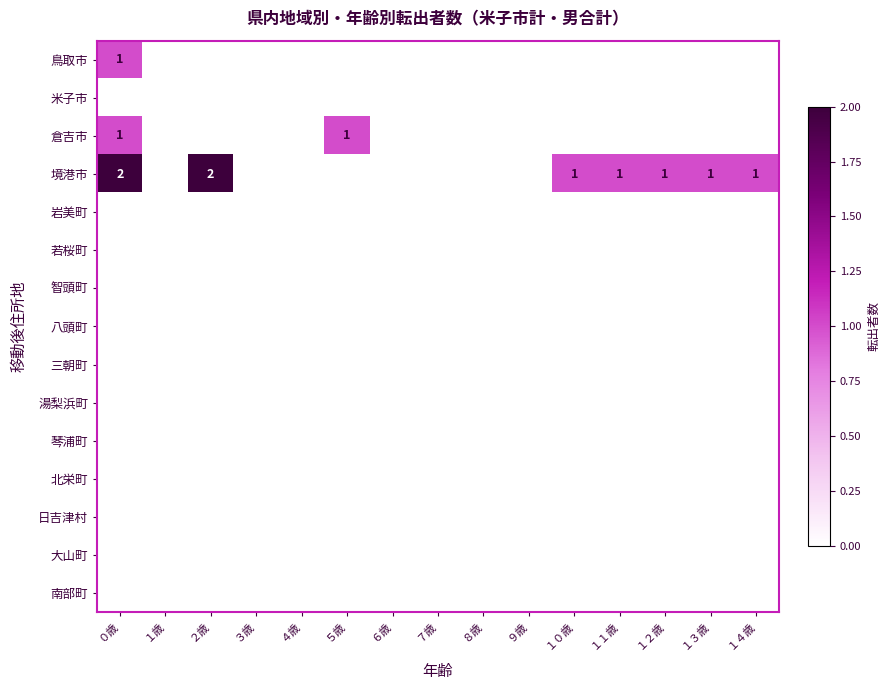

List the labels in order of 米子市 value, largest first.

０歳, １歳, ２歳, ３歳, ４歳, ５歳, ６歳, ７歳, ８歳, ９歳, １０歳, １１歳, １２歳, １３歳, １４歳